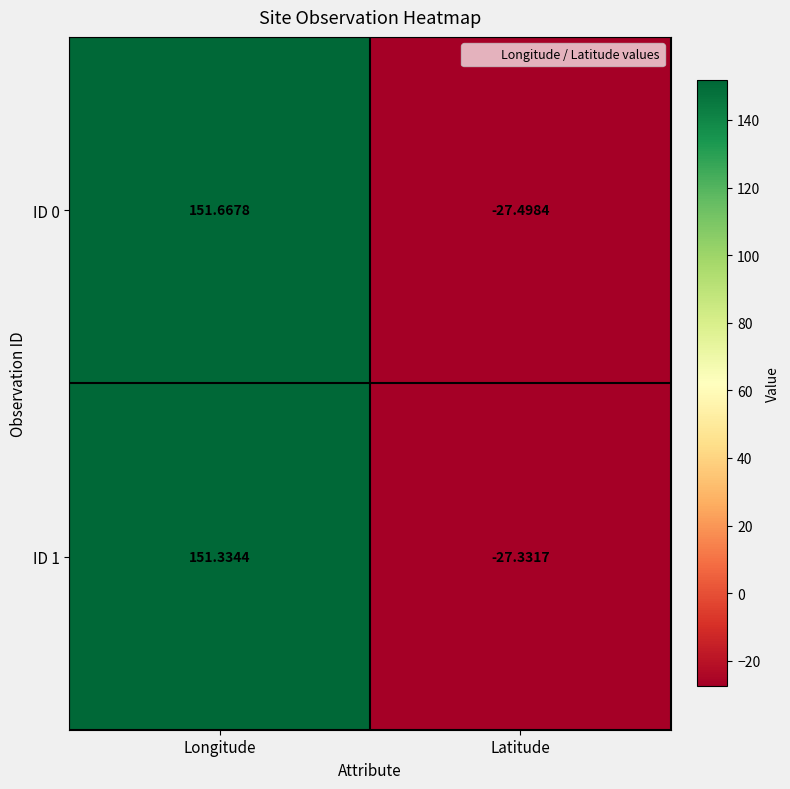

Count the number of data series in this chart.

2